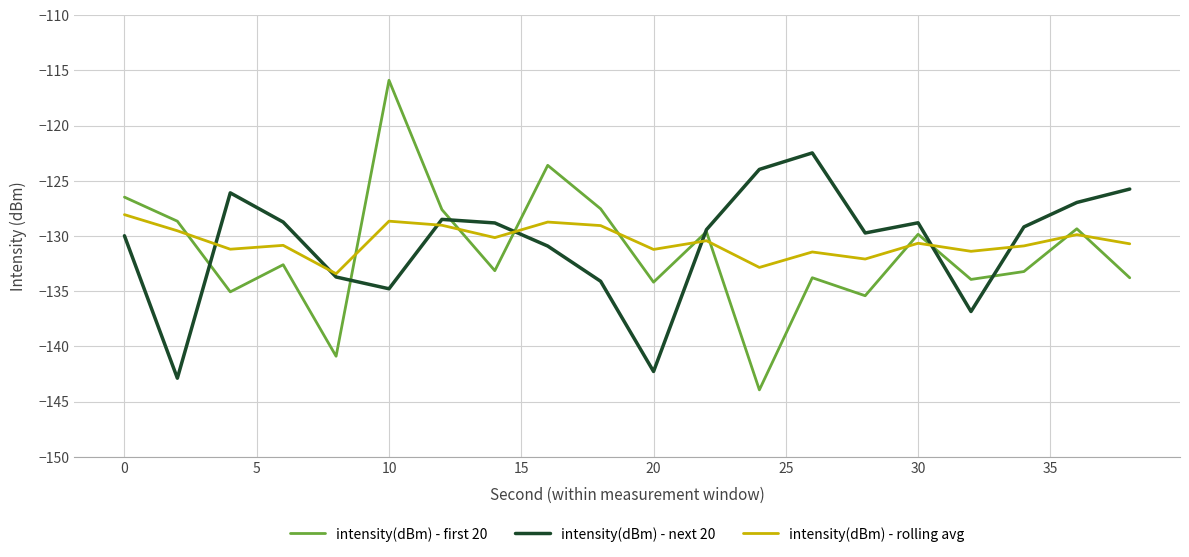

How many lines are shown in the chart?

3